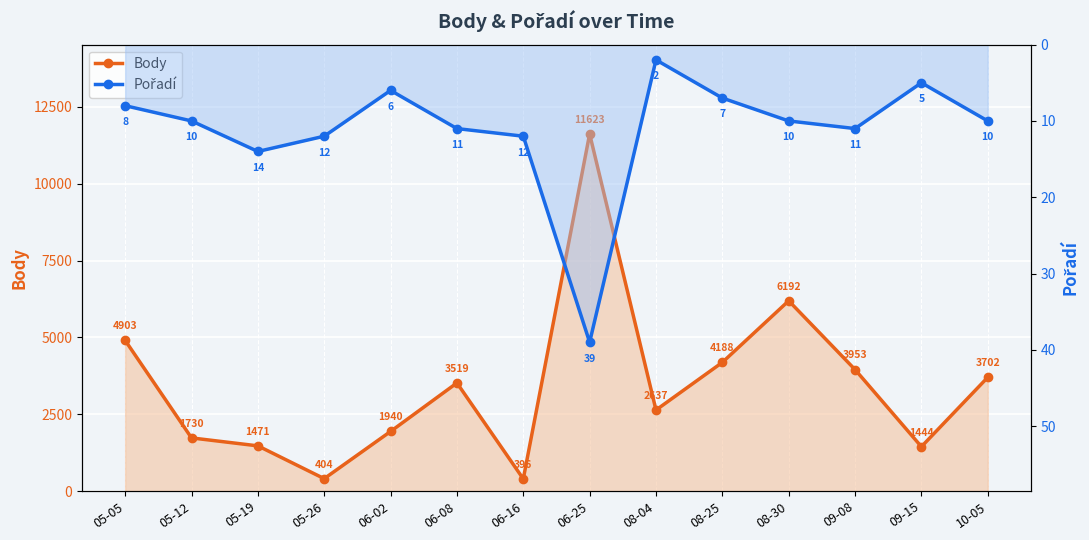

Where is the first local minimum for Body?

05-26